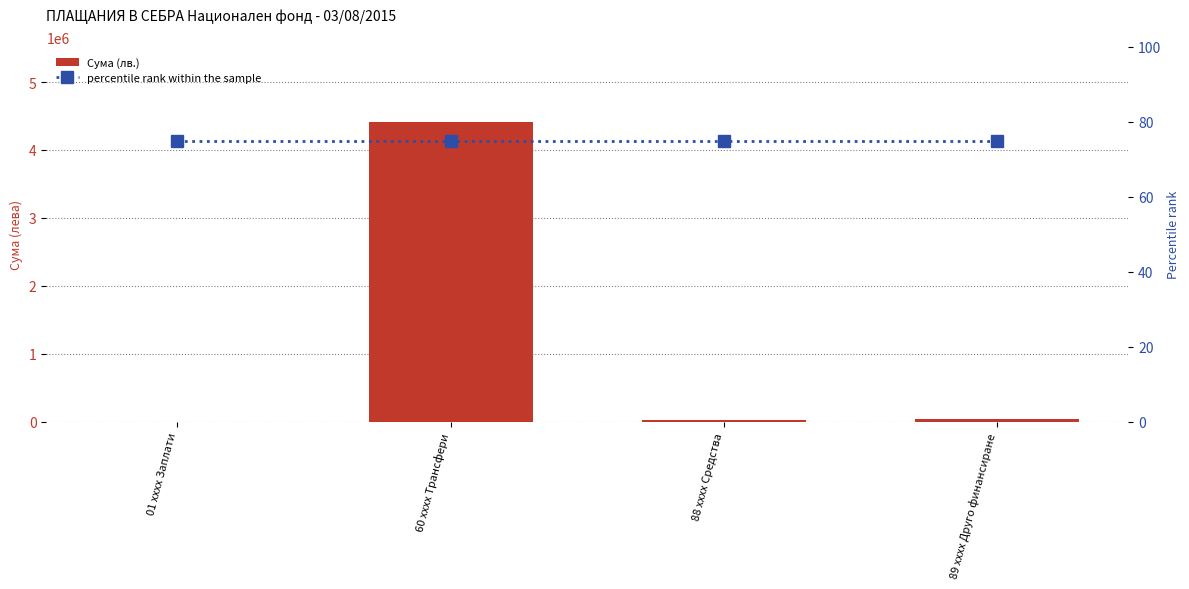

What is the minimum value for Сума (лв.)?

2520.0